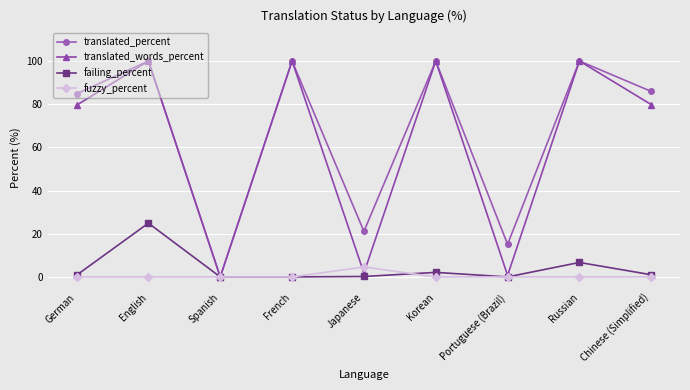

Where is the first local maximum for translated_percent?

English